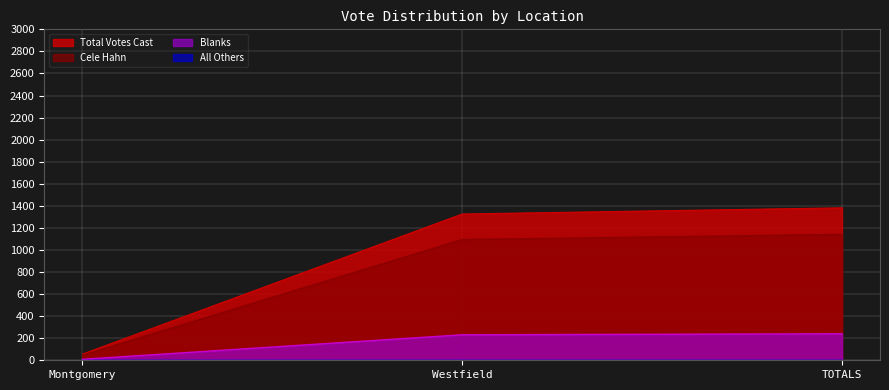

Which series changed the most between Montgomery and TOTALS?

Total Votes Cast